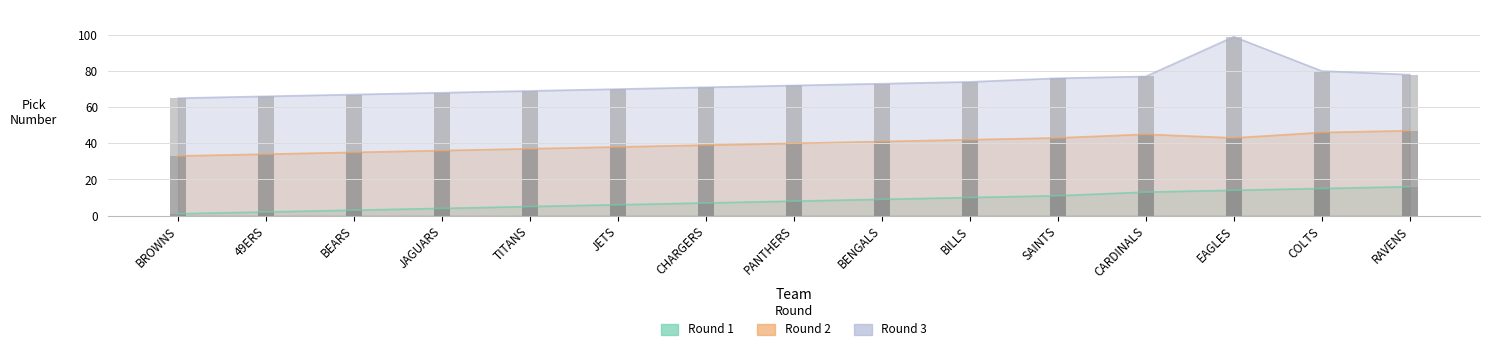

Does the chart contain any negative values?

No